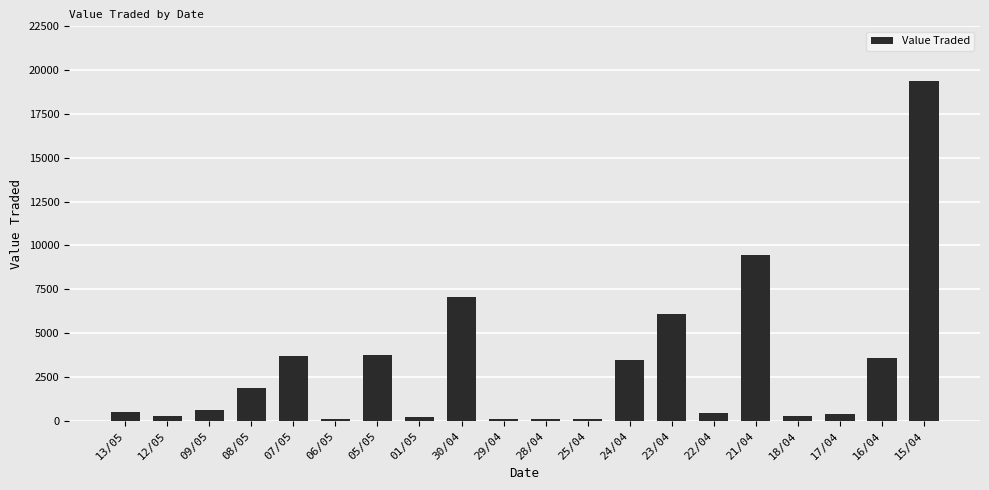

At which label is the value closest to 9750?

21/04